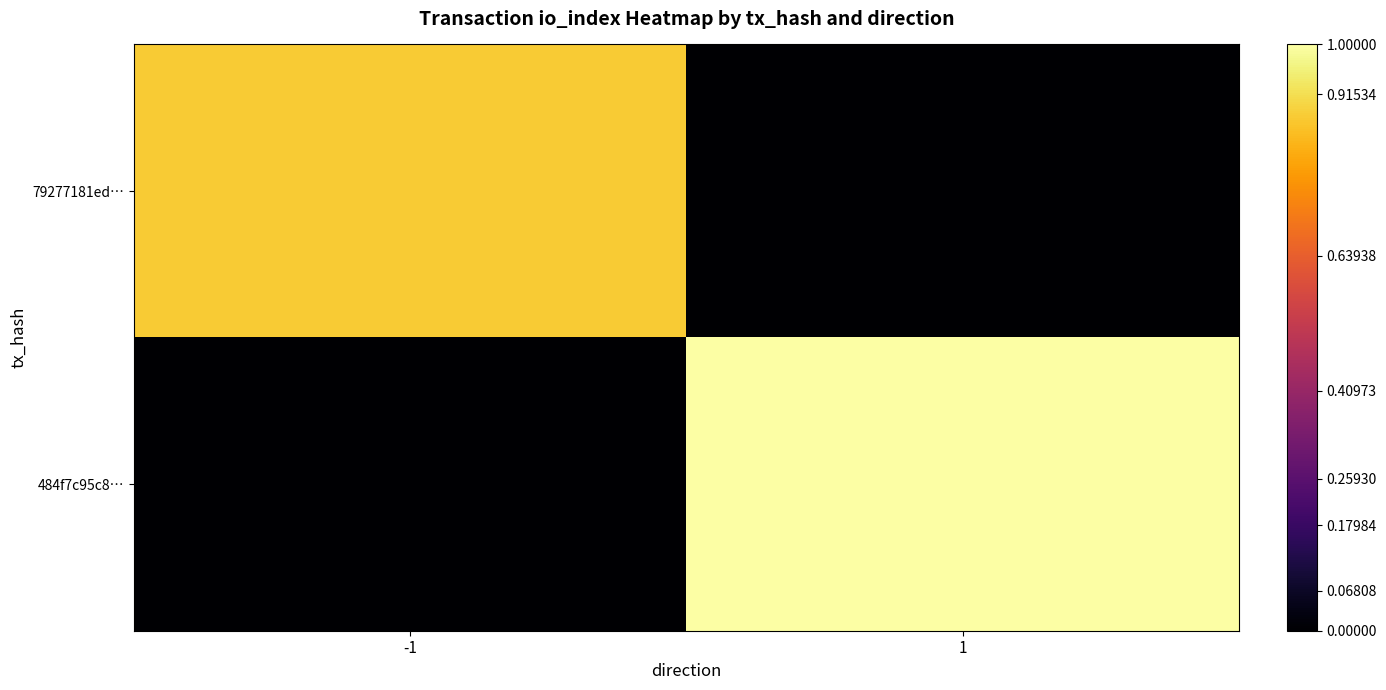

Reading right to left, list all the values displayed in this chart.

79277181ed…: 1=0.0	-1=0.9
484f7c95c8…: 1=1.0	-1=0.0